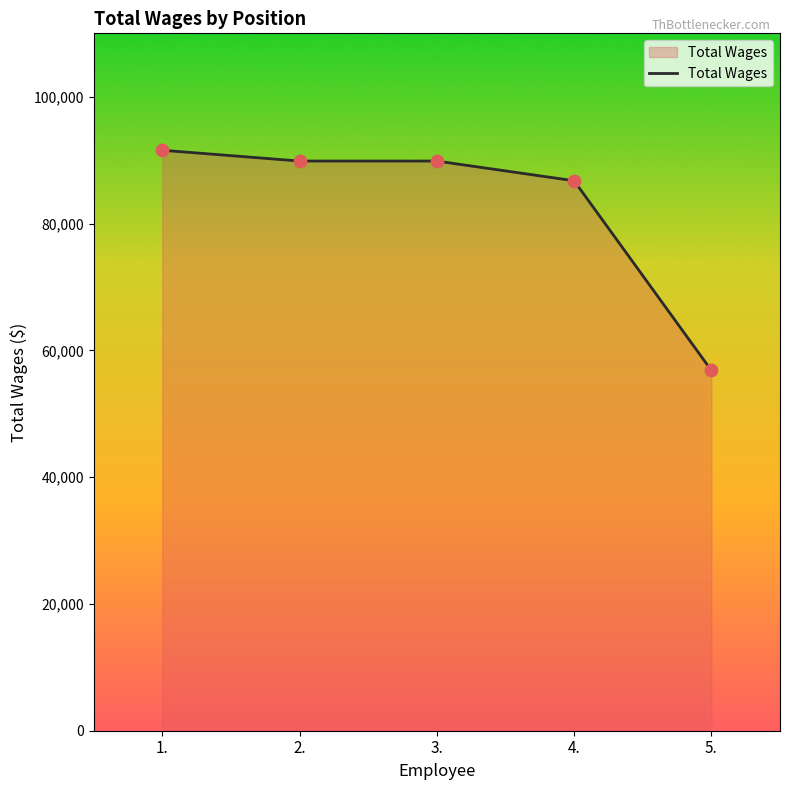

What is the ratio of the value at 2. to the value at 5.?

1.6